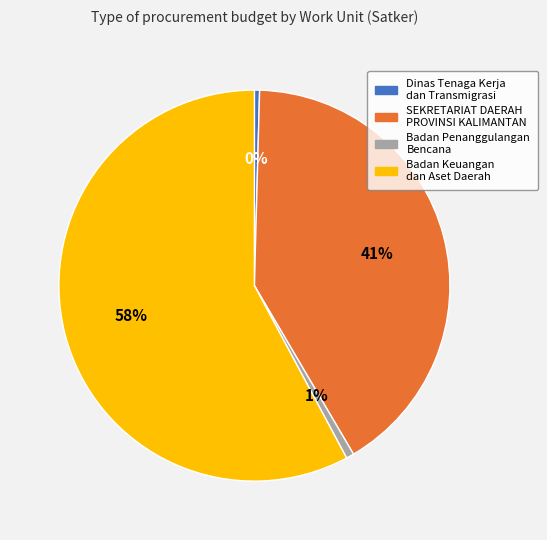

Is there any slice that represents more than half of the pie?

Yes